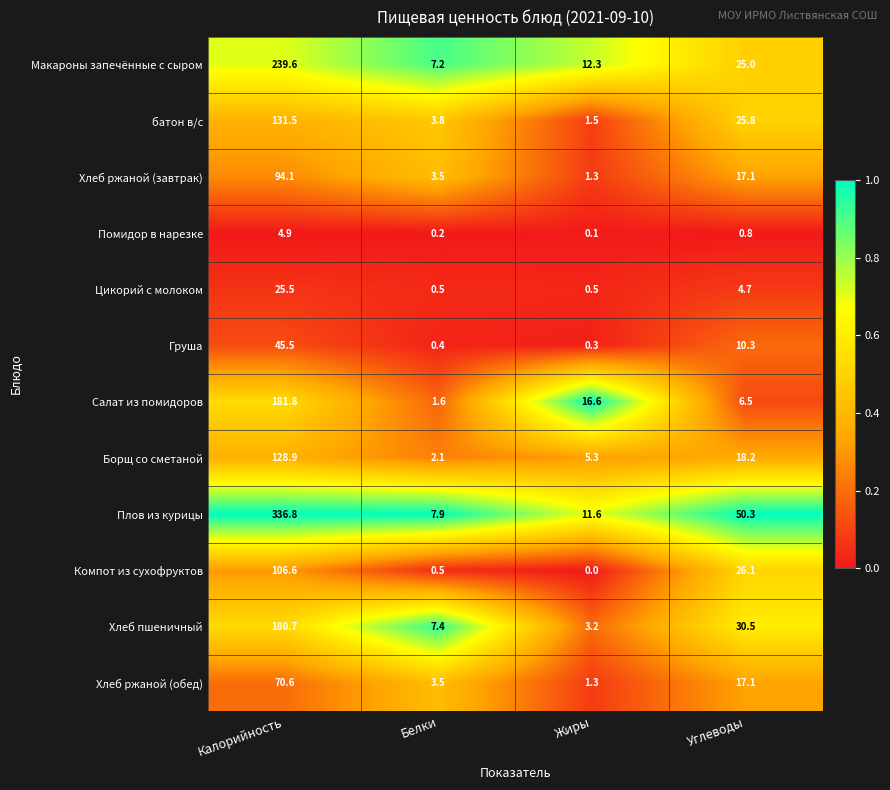

What is the spread (max minus min) of values at Белки?

7.7